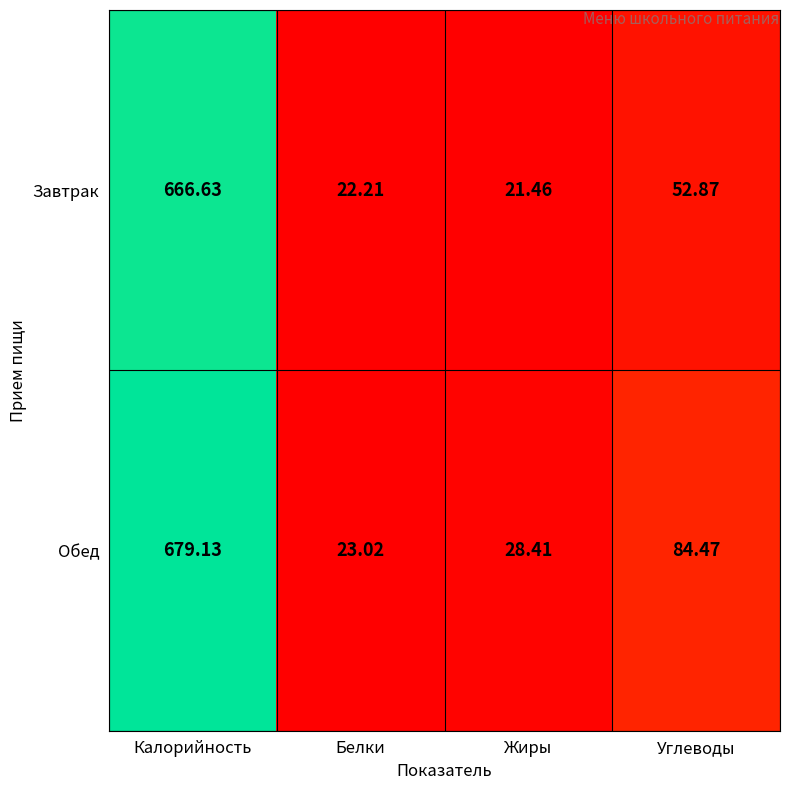

Which category has the highest value across all series?

Калорийность